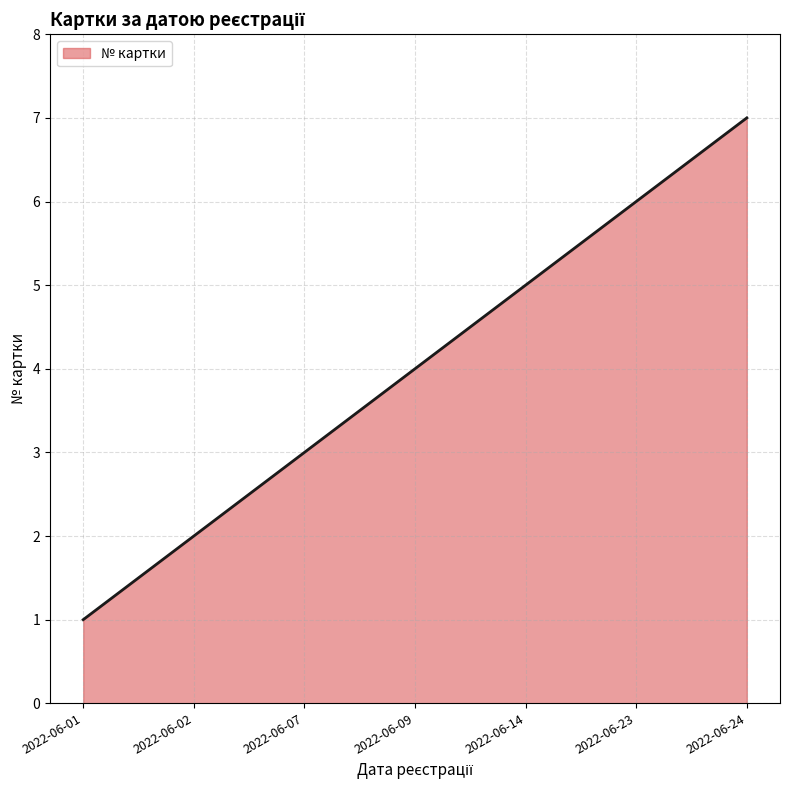

What is the difference between the values at 2022-06-07 and 2022-06-24?

4